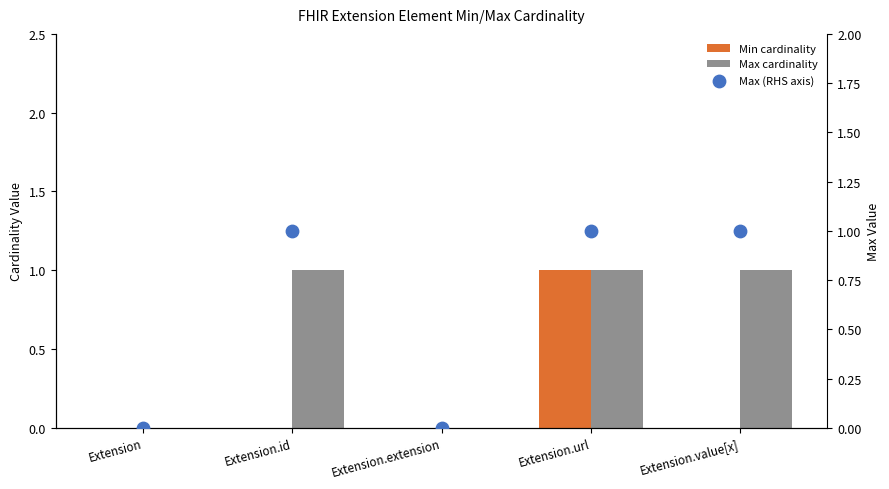

At how many categories does at least one series exceed 0?

3